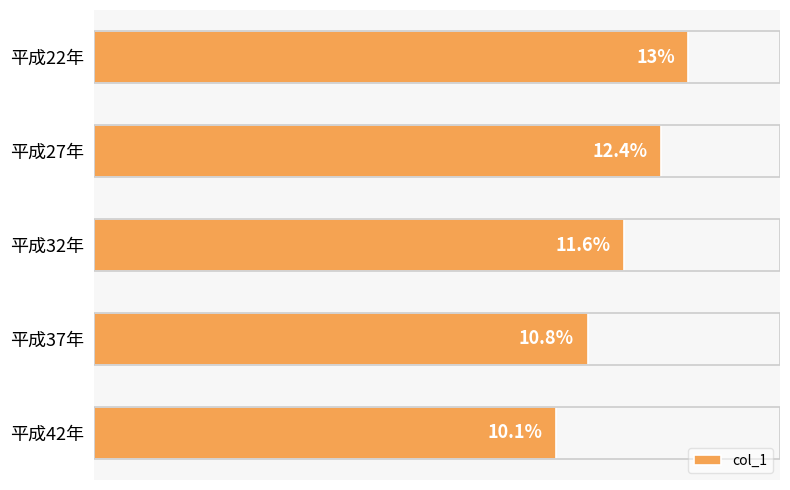

List the labels in order of value, largest first.

平成22年, 平成27年, 平成32年, 平成37年, 平成42年